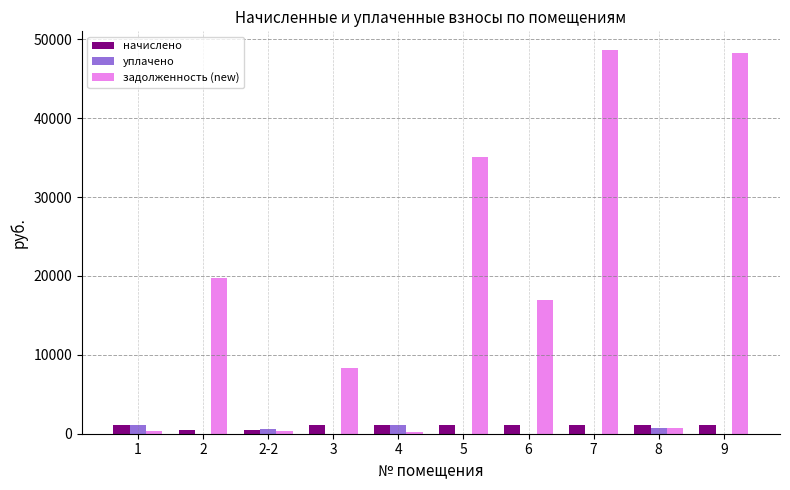

What is the total value across all series at 9?

49367.4